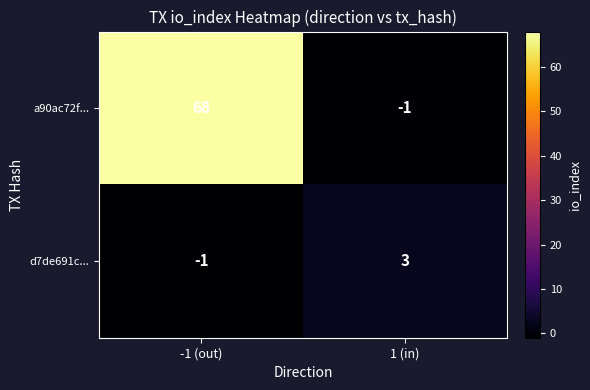

The d7de691c... series shows -2 at -1 (out). True or false?

False